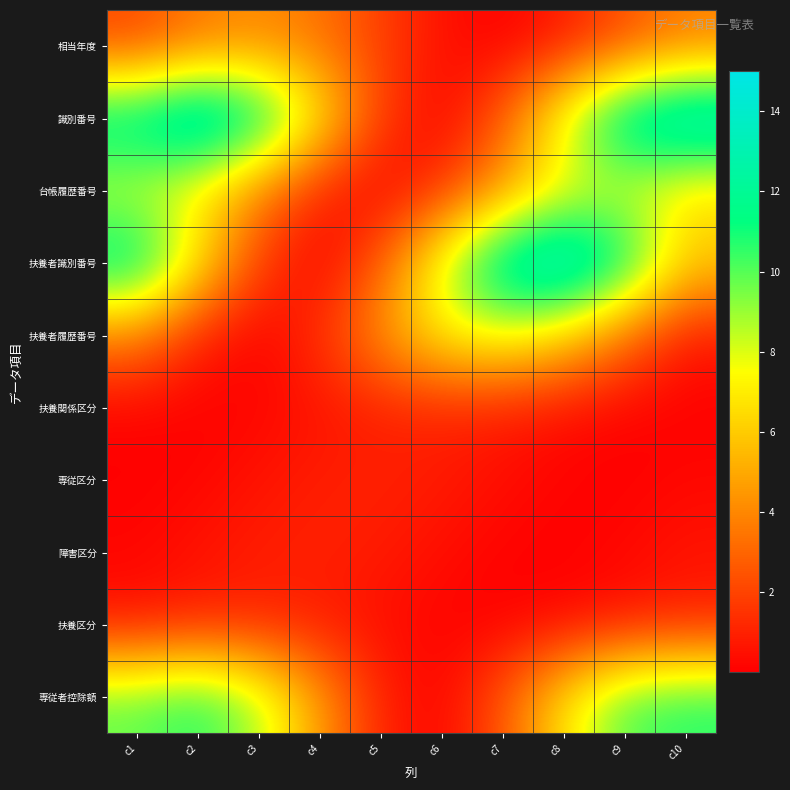

Which series changed the most between c3 and c10?

扶養者識別番号